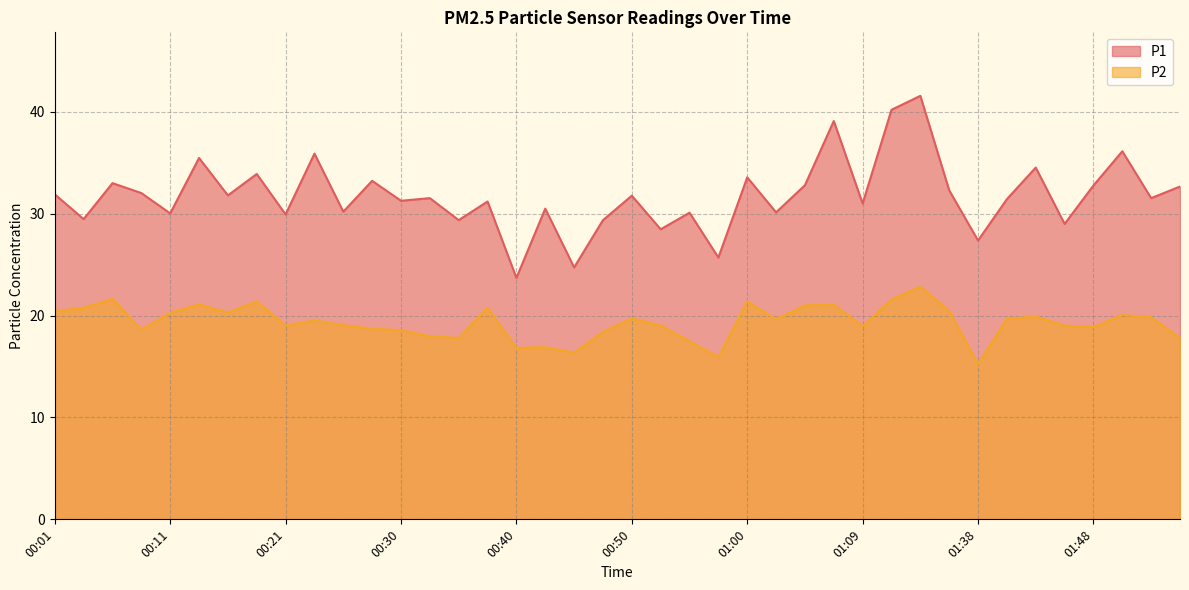

How many data points in P2 are above 19?

25